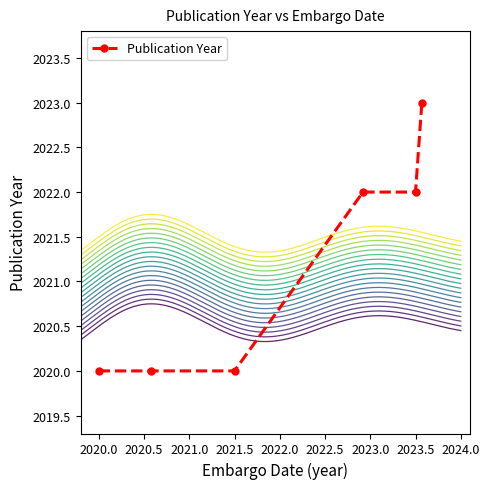

Count the values in the range 2020 to 2022.

5